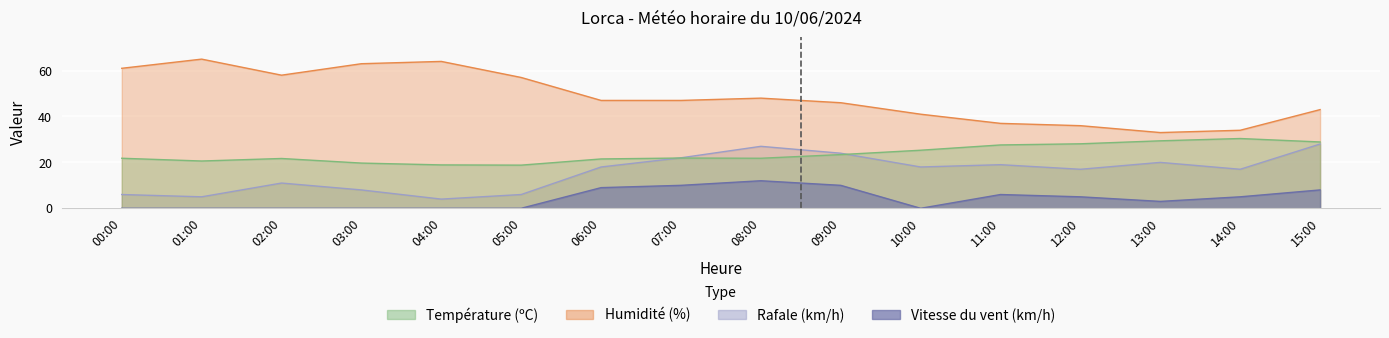

How many interior local peaks does the Vitesse du vent (km/h) series have?

2